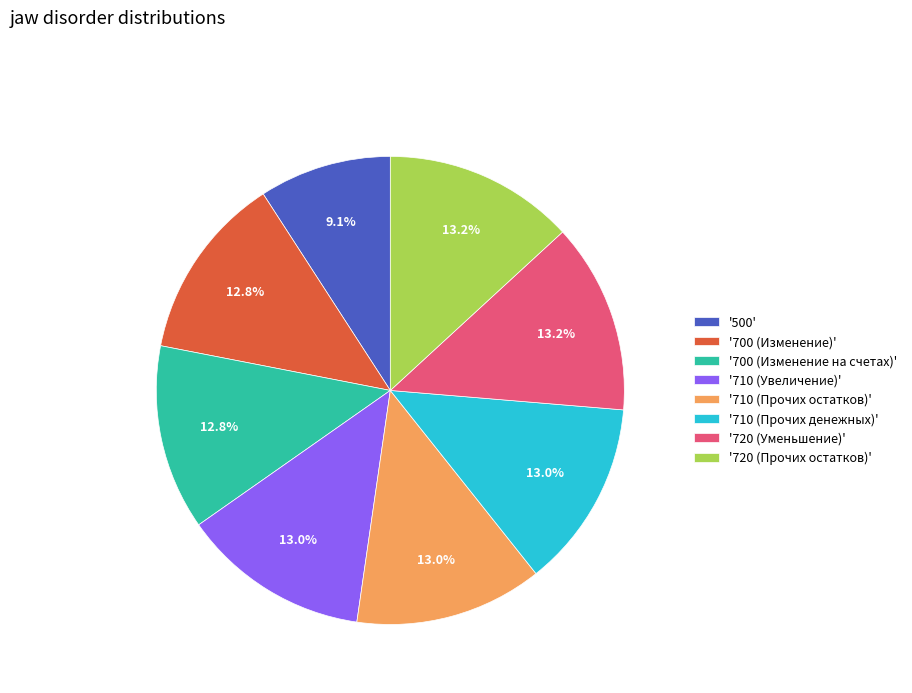

Does '500' represent more than half of the total?

No